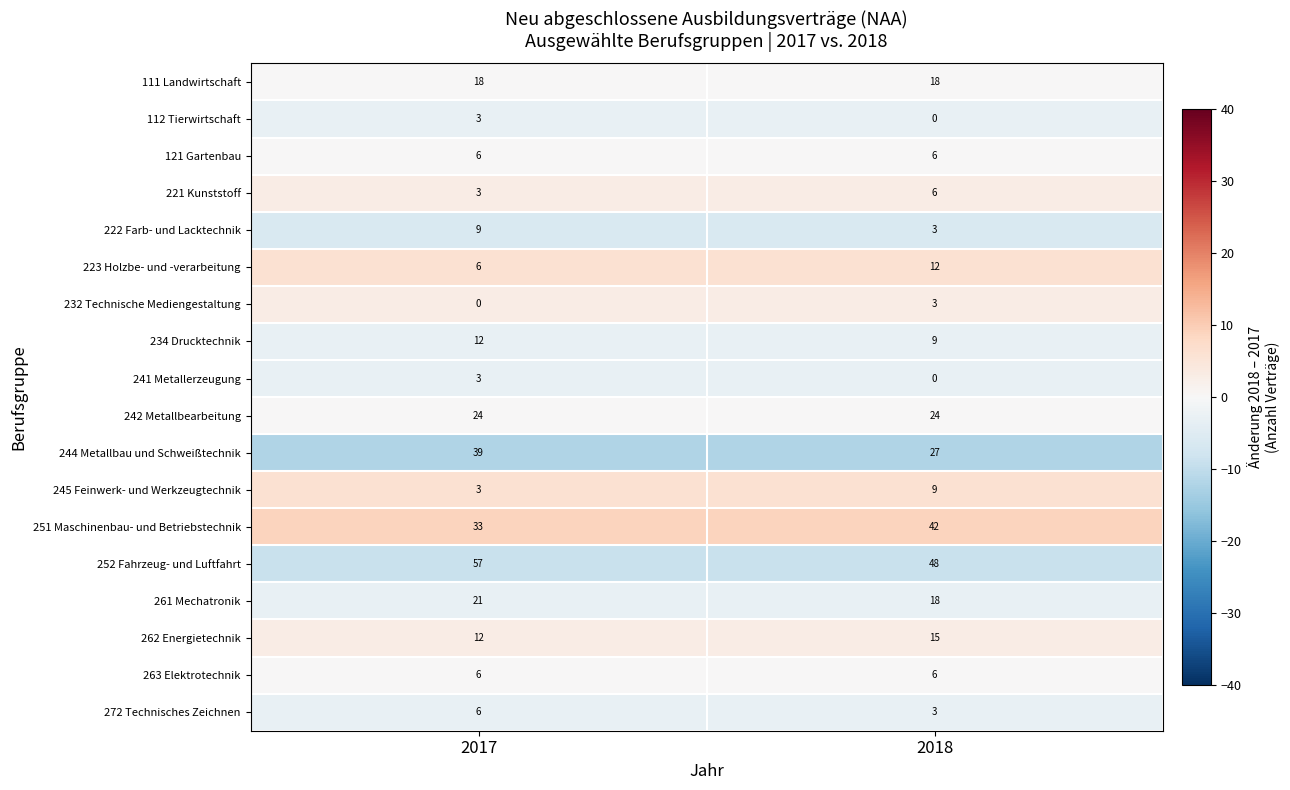

What is the greatest value displayed?

57